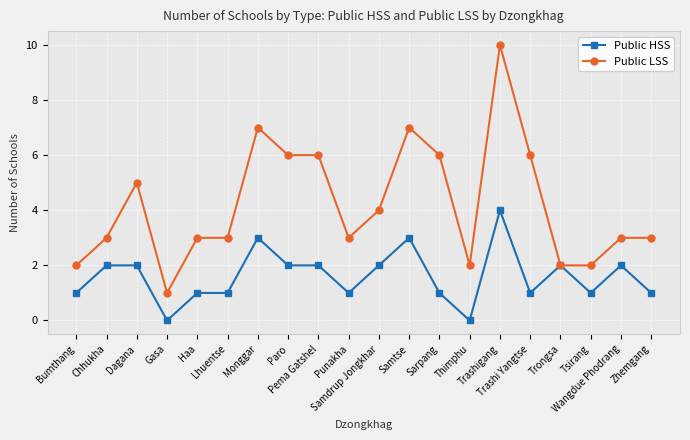

What is the value of the Public HSS point at the 11th from the left?

2